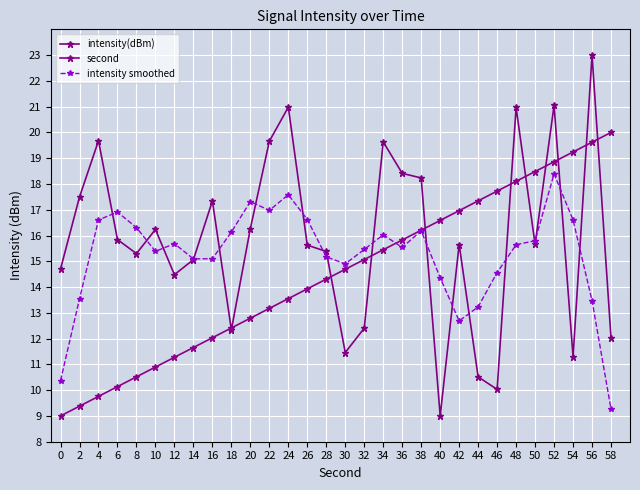

What is the spread (max minus min) of values at 18?

3.8